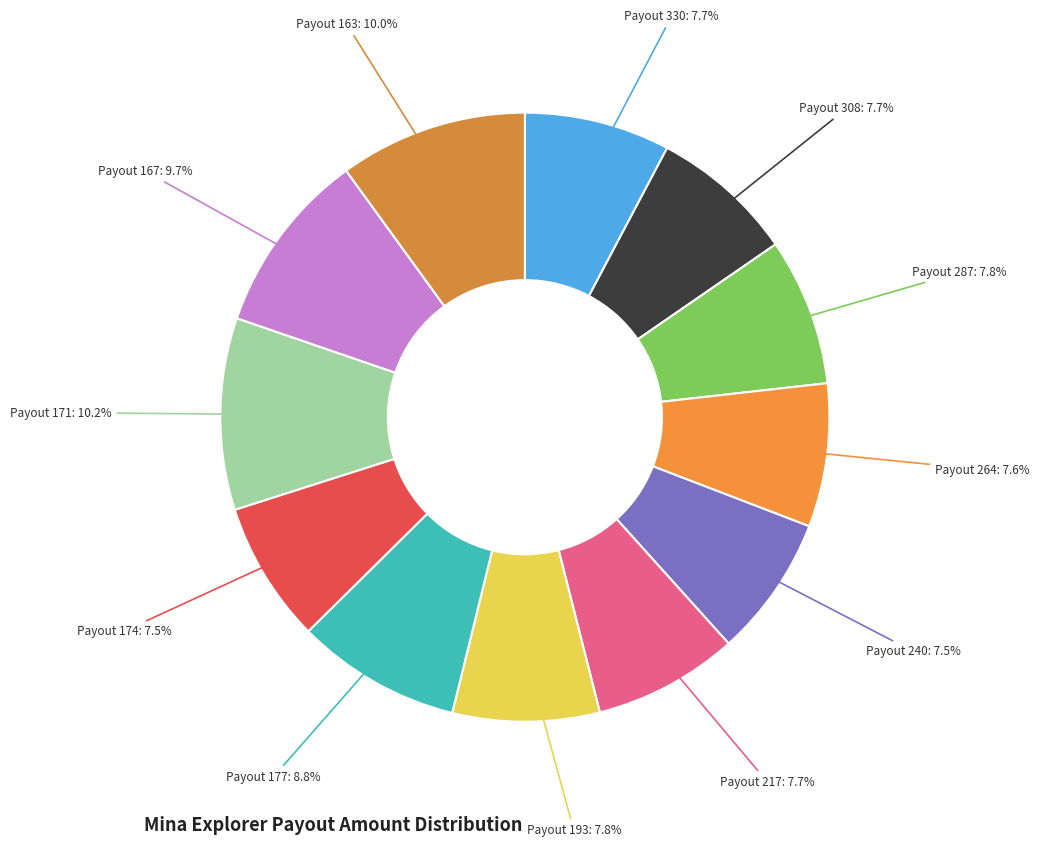

Is there a majority slice in this chart?

No